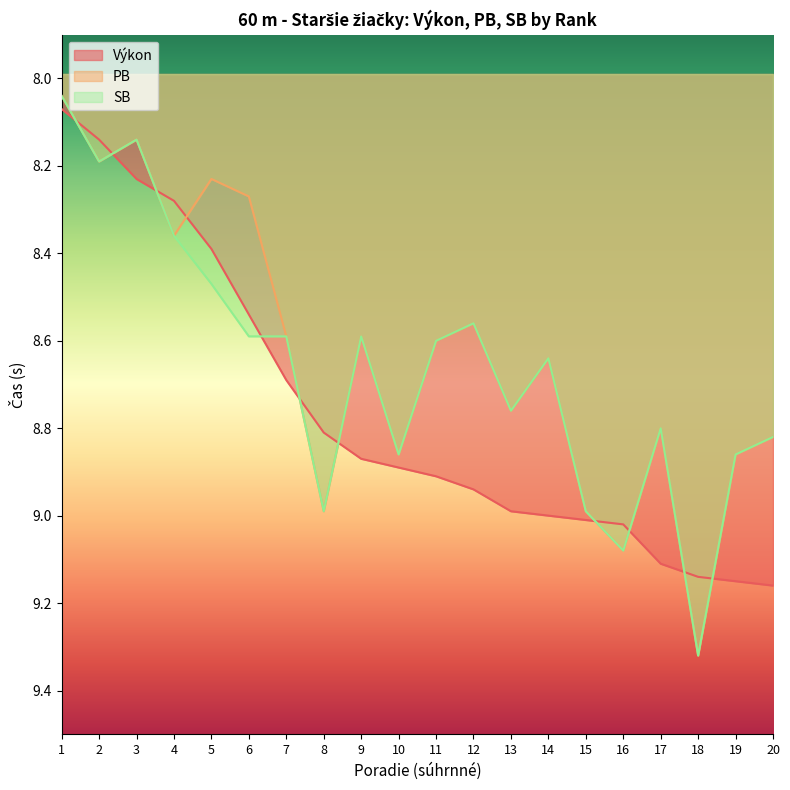

True or false: SB has more than 2 points higher than both neighbors.

True